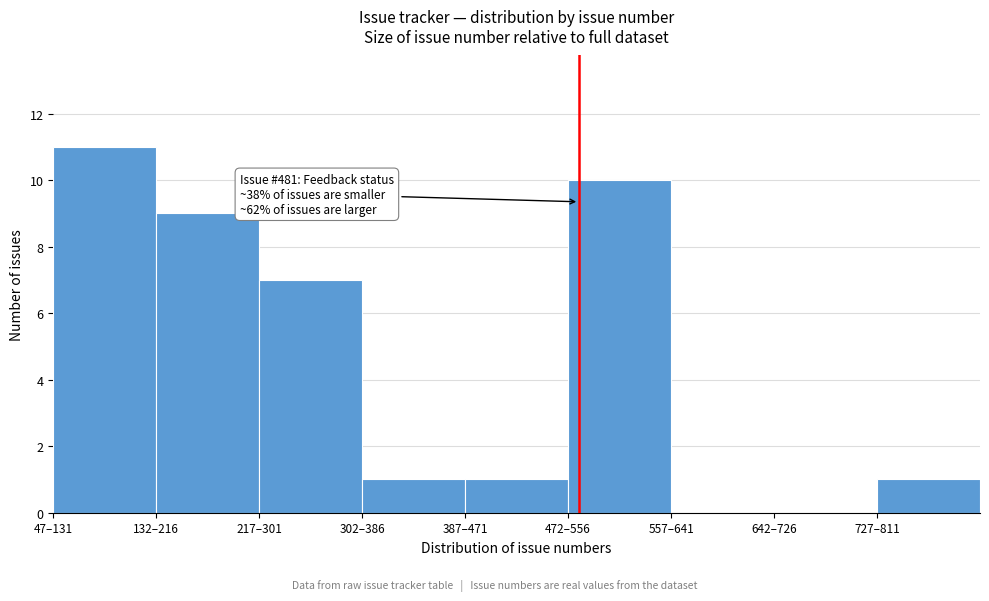

What is the greatest value displayed?

11